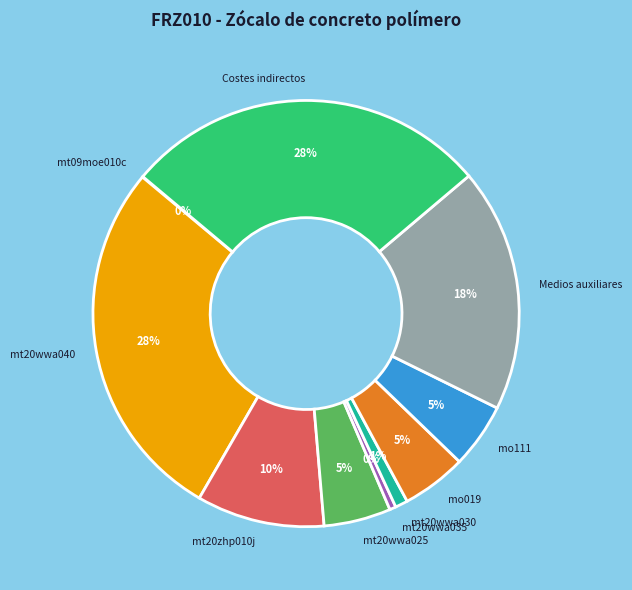

Is Medios auxiliares the majority of the pie?

No